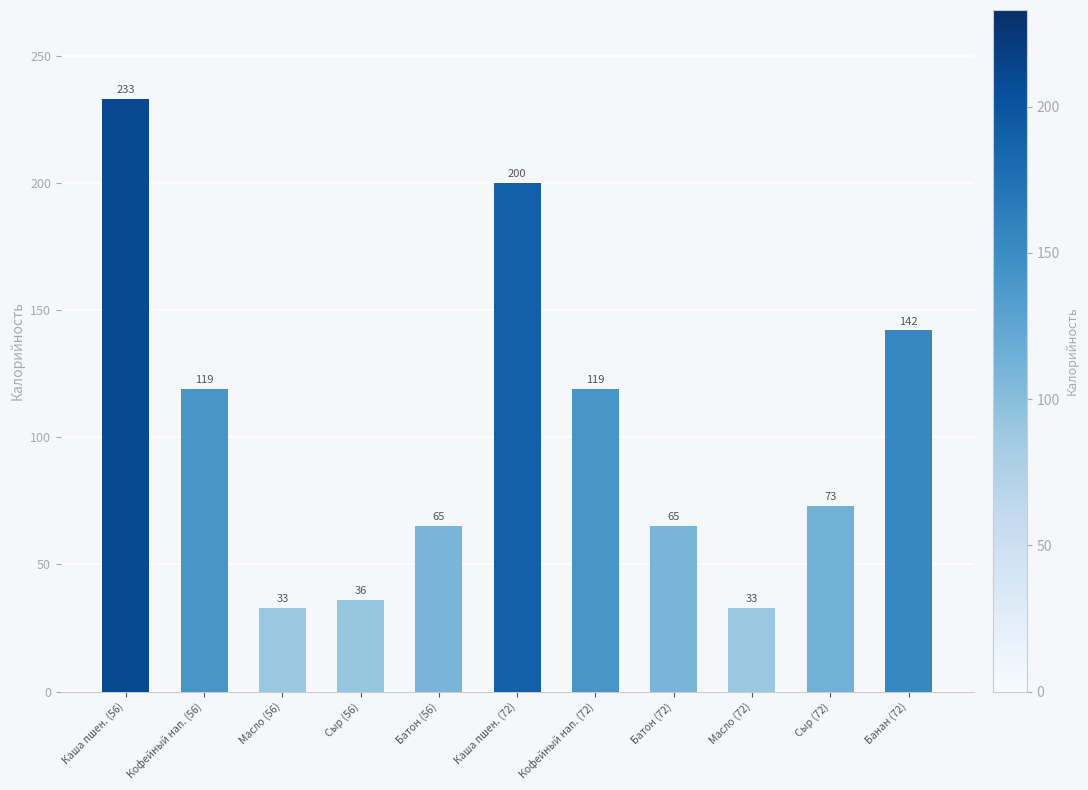

What is the sum of the values at Батон (56) and Масло (72)?

98